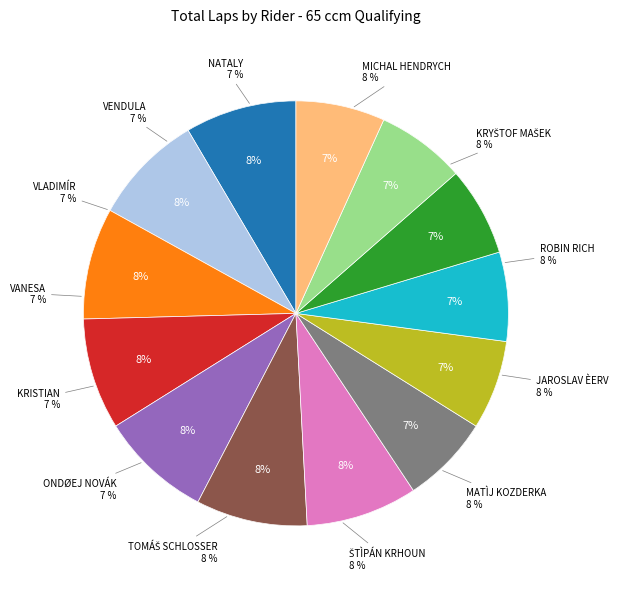

Which slice is the largest?

MICHAL HENDRYCH